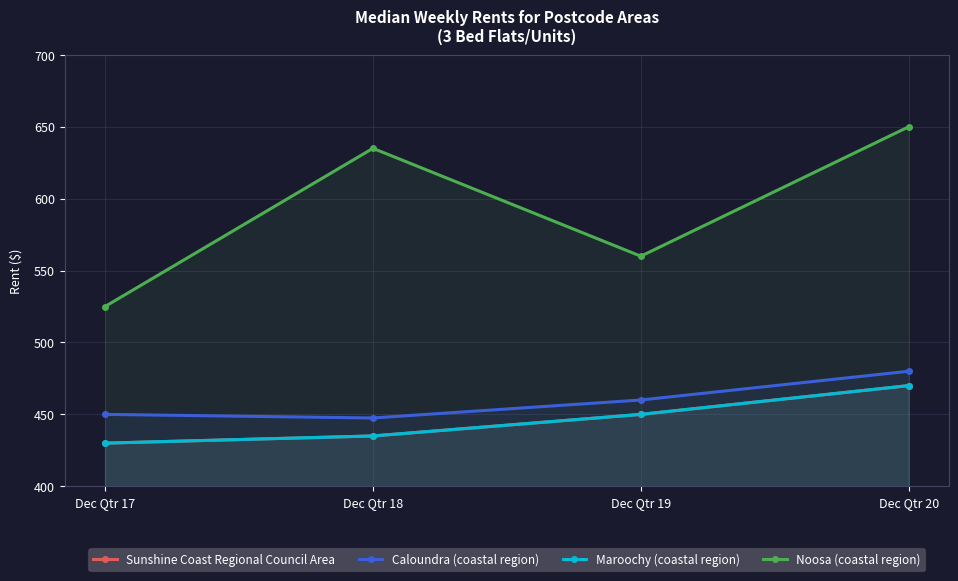

At which label does Noosa (coastal region) first exceed 635?

Dec Qtr 20